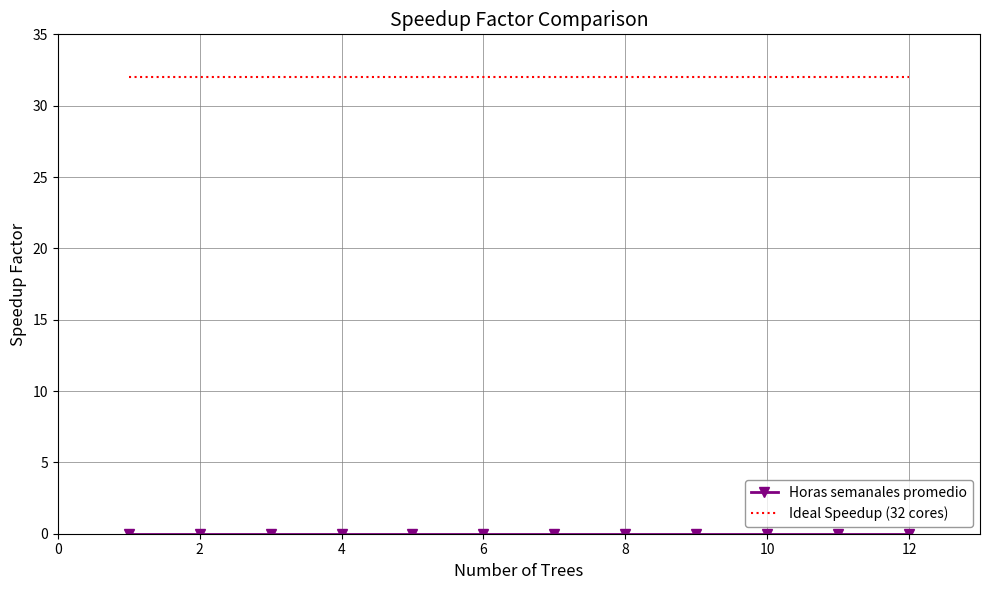

Which series has the largest total across all categories?

Ideal Speedup (32 cores)